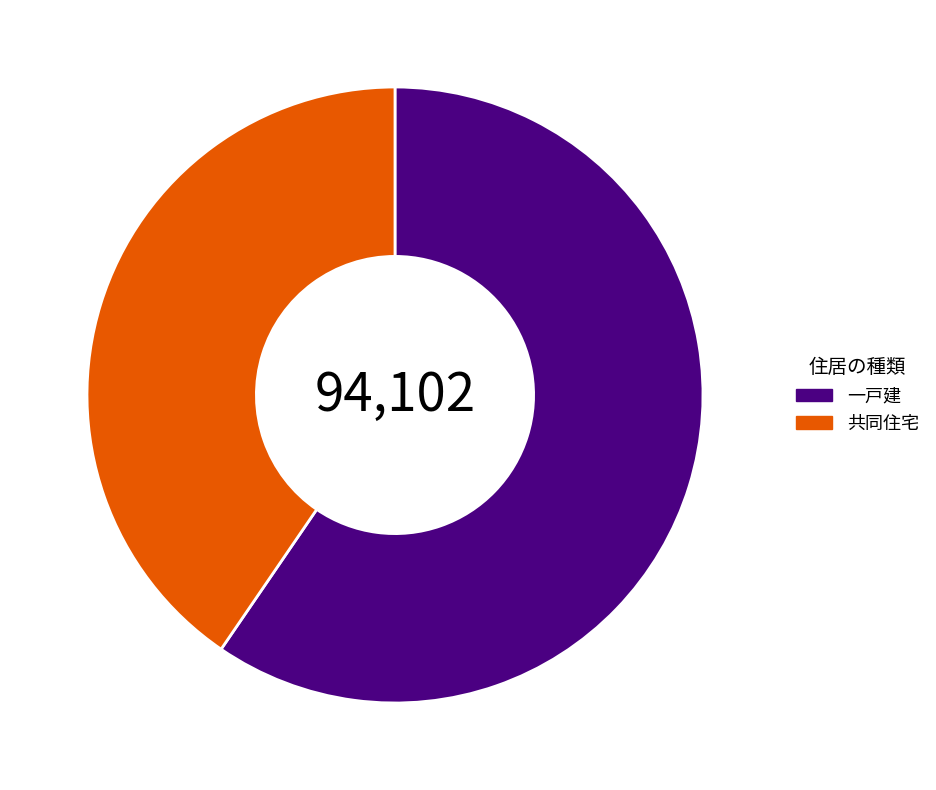

Approximately how many times larger is the value at 一戸建 compared to 共同住宅?

1.5